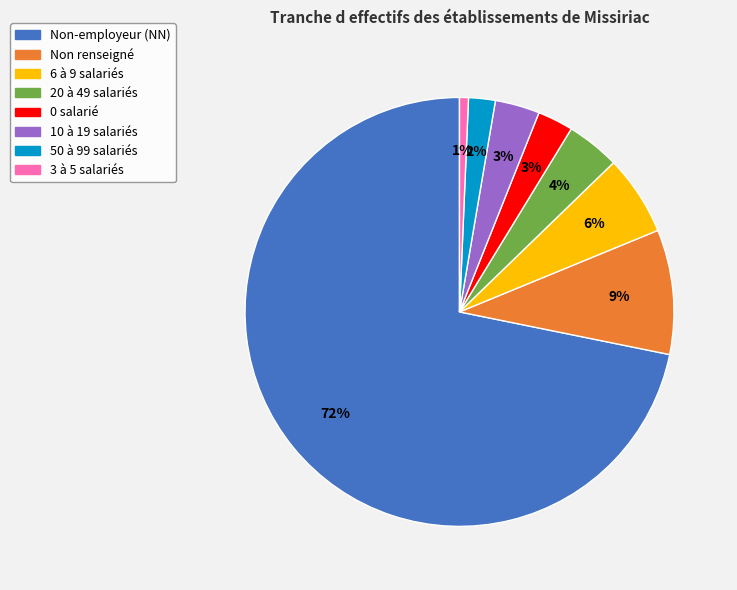

To the nearest percent, what is the average slice percentage?

12%